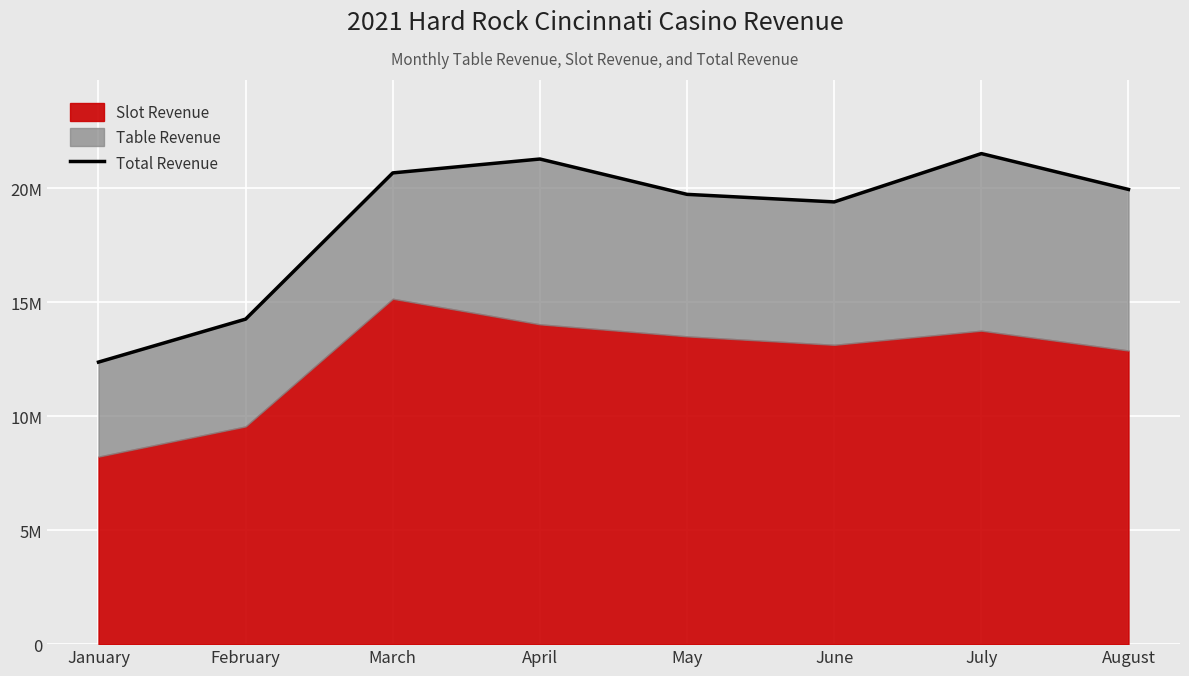

Rank the categories by value from highest to lowest.

July, April, March, August, May, June, February, January